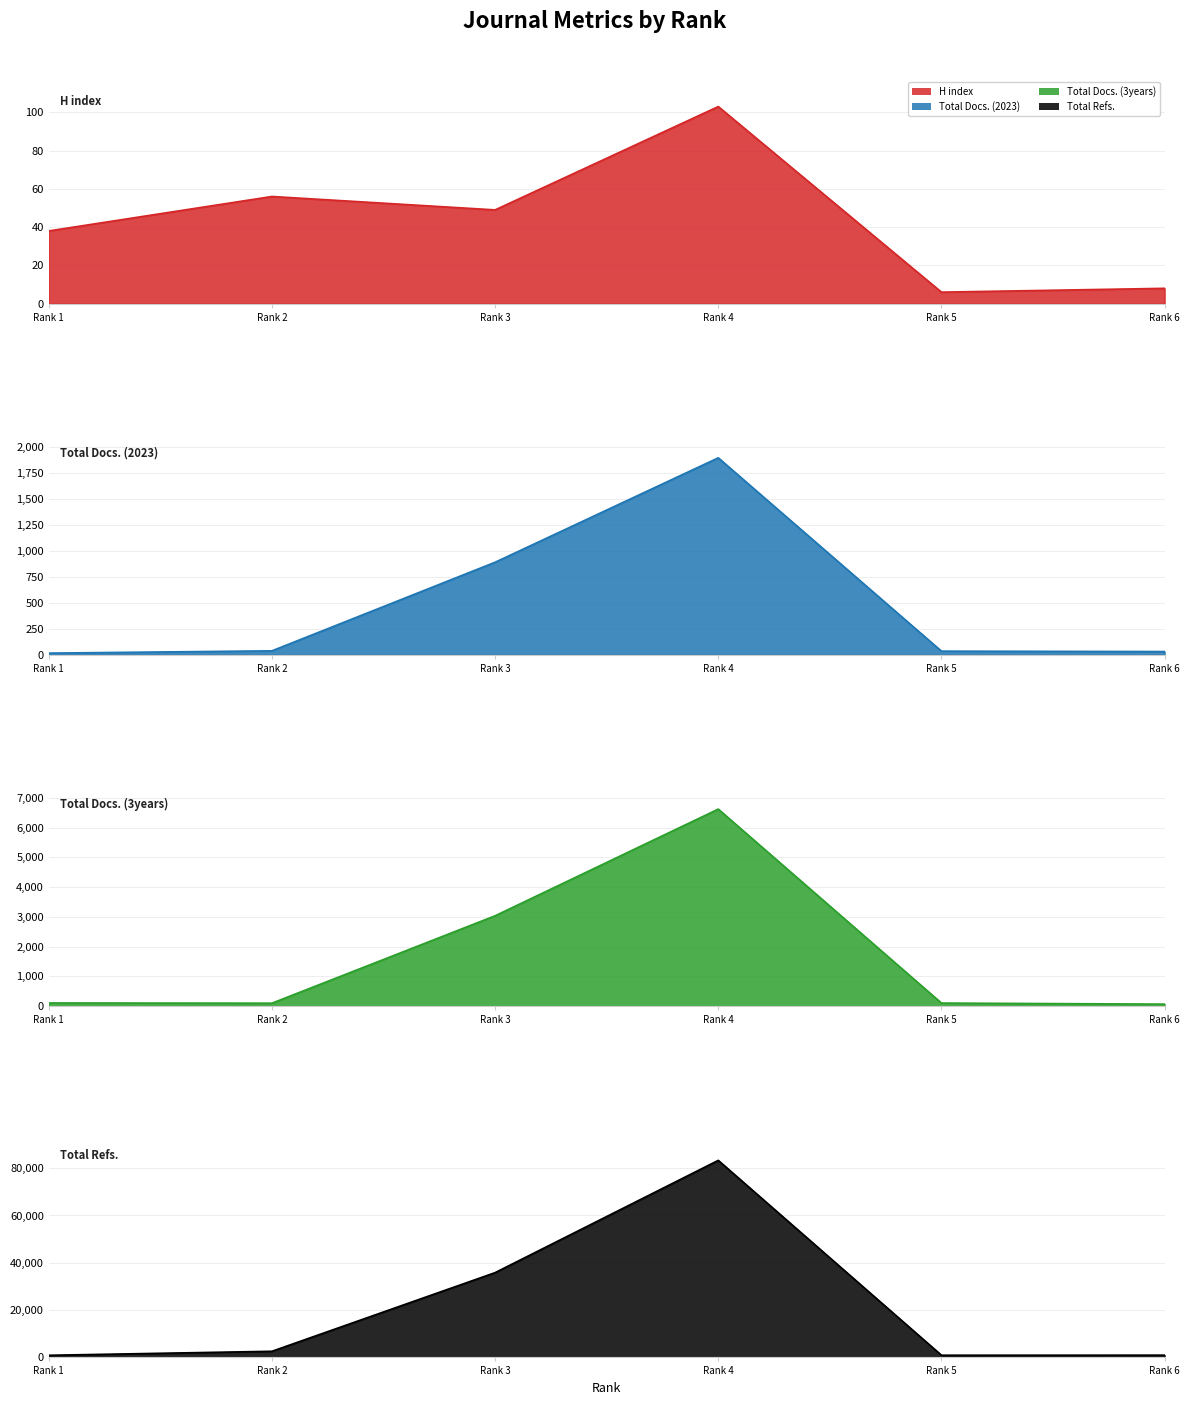

True or false: H index has a value of 8 at Rank 6.

True